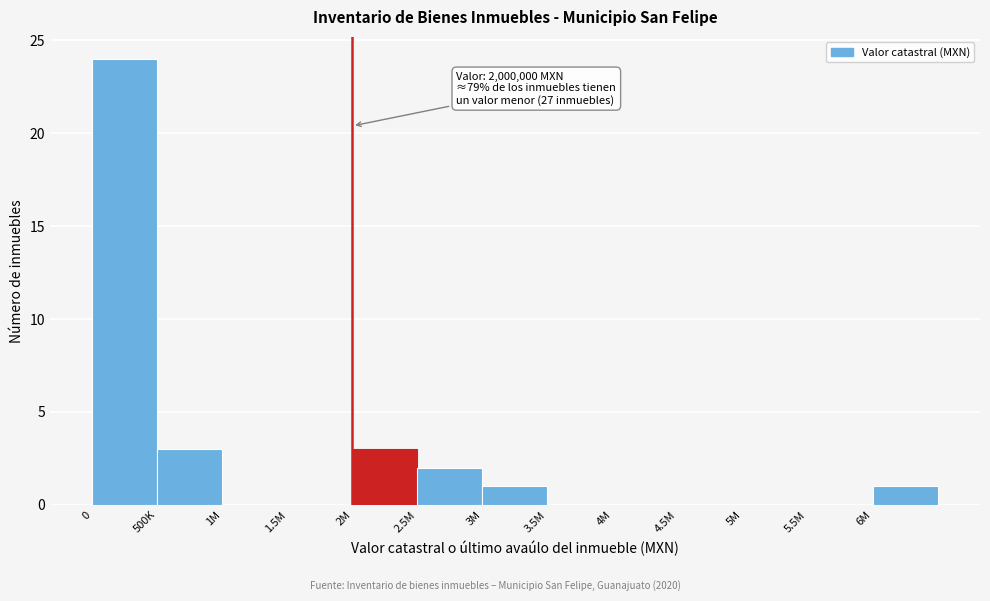

Reading left to right, list all the values displayed in this chart.

0=24	500K=3	1M=0	1.5M=0	2M=3	2.5M=2	3M=1	3.5M=0	4M=0	4.5M=0	5M=0	5.5M=0	6M=1